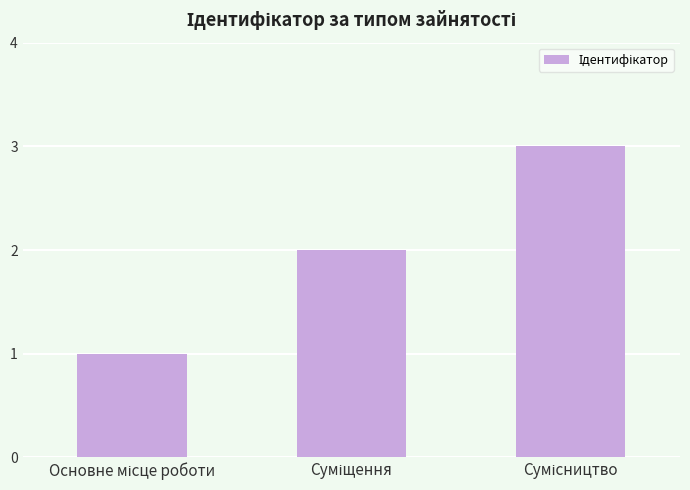

What is the greatest value displayed?

3